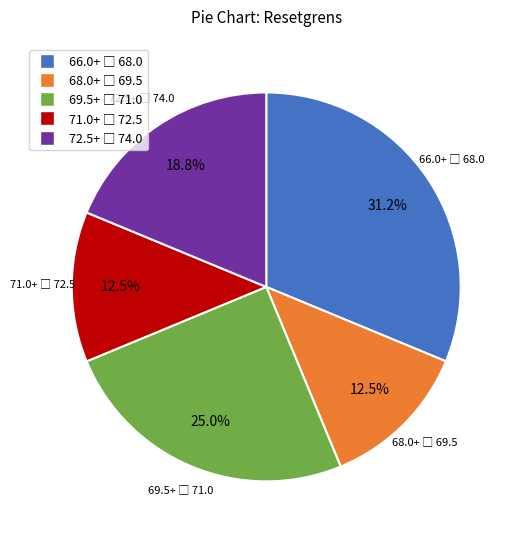

Is there a majority slice in this chart?

No